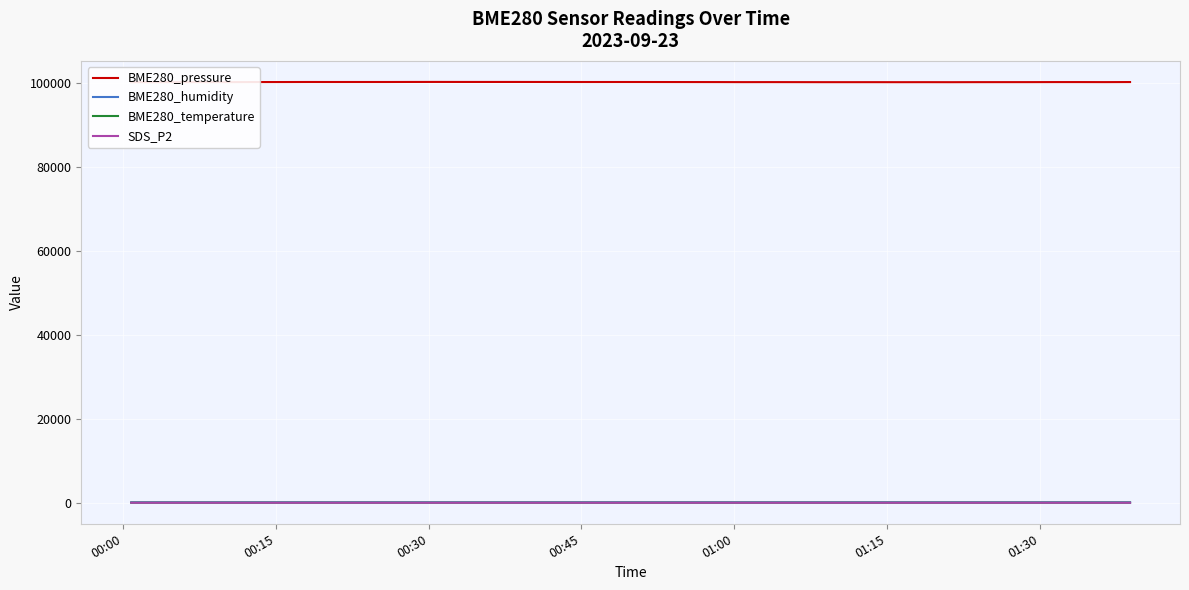

What is the greatest value displayed?

100154.6